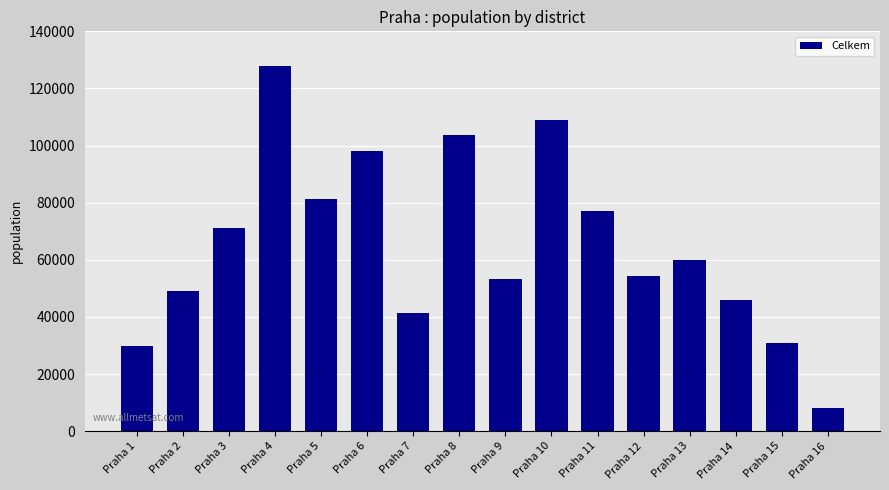

What is the greatest value displayed?

127723